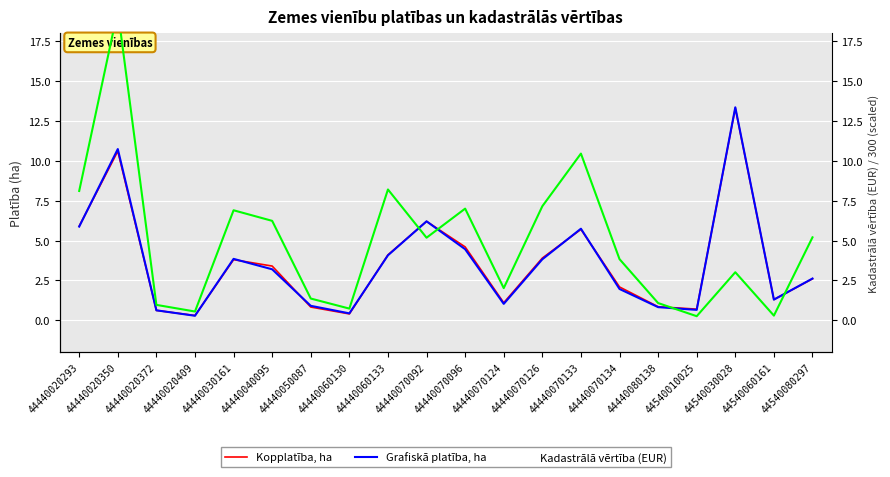

Between 44440050087 and 44540010025, which is larger?

44440050087